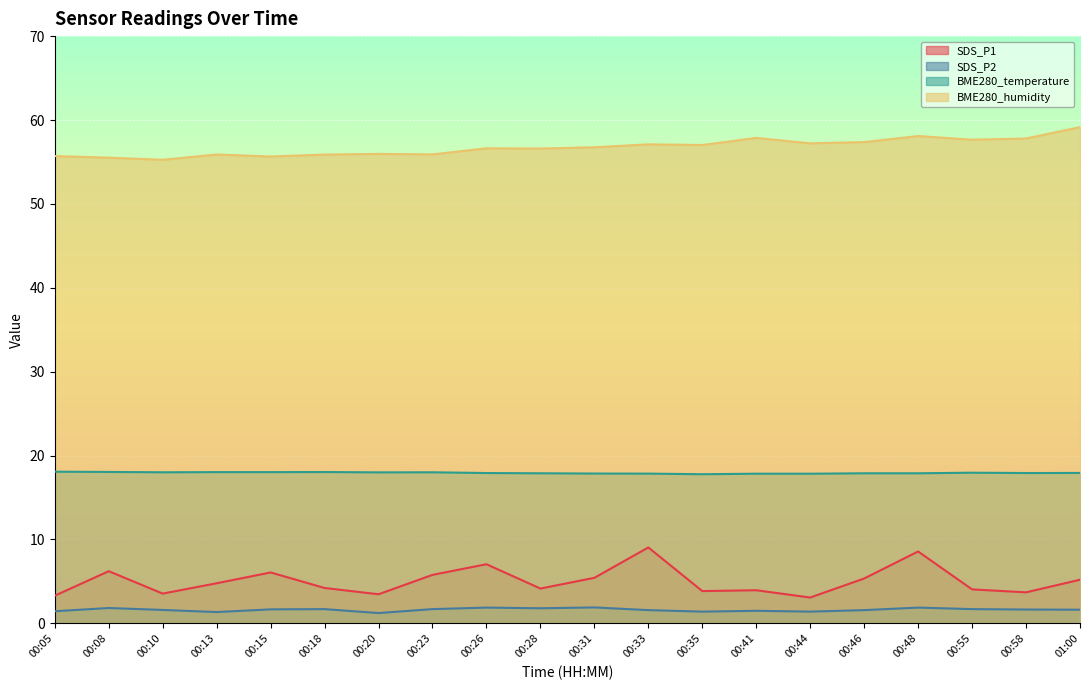

What is the average value of the BME280_humidity series?

56.8